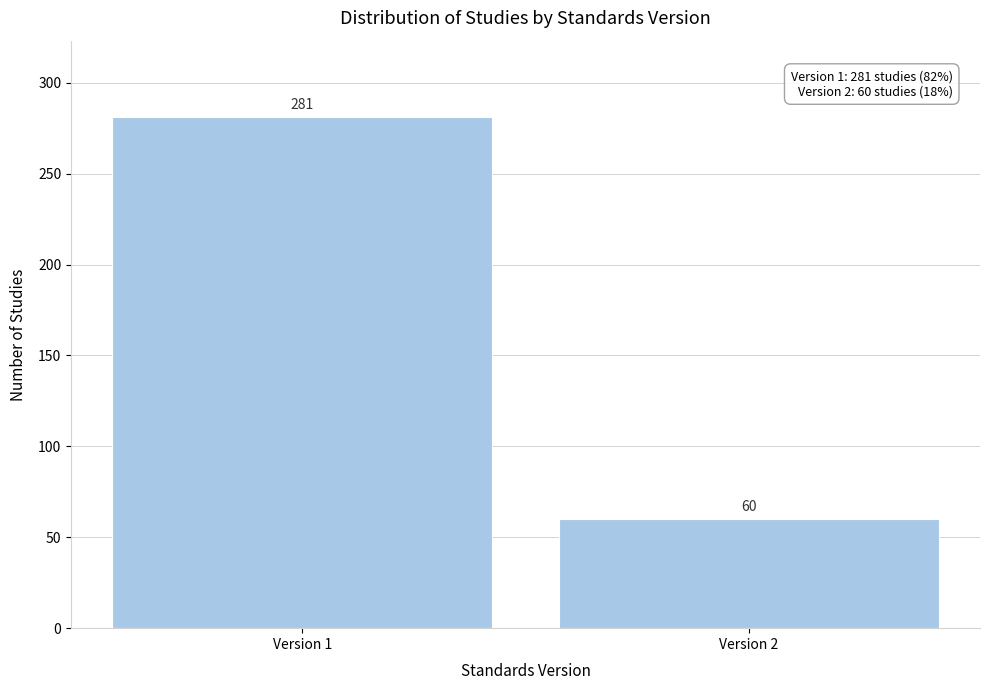

Reading left to right, list all the values displayed in this chart.

Version 1=281	Version 2=60